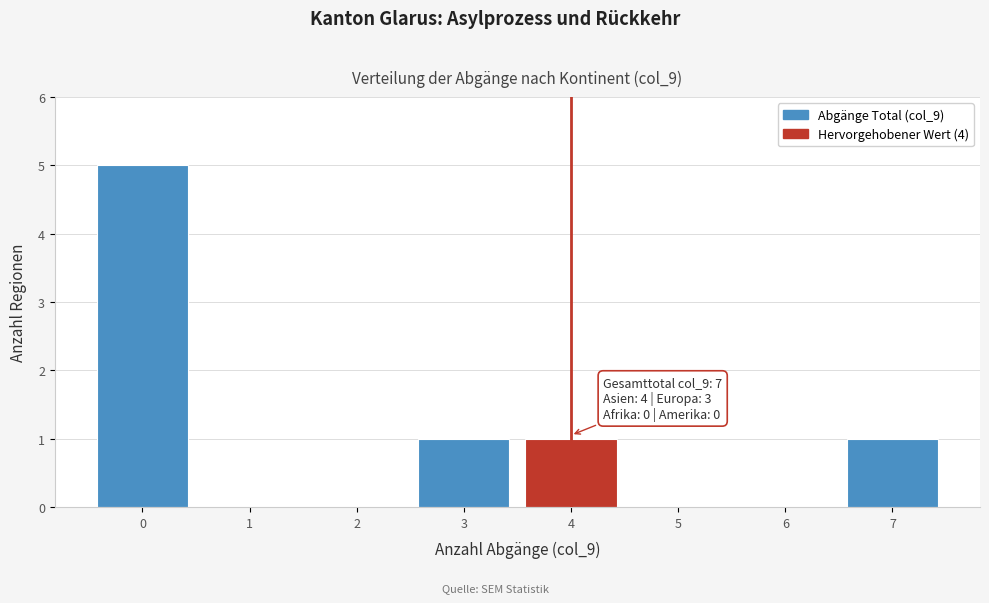

Which range on the x-axis has the tallest bar?

-0.5 to 0.5